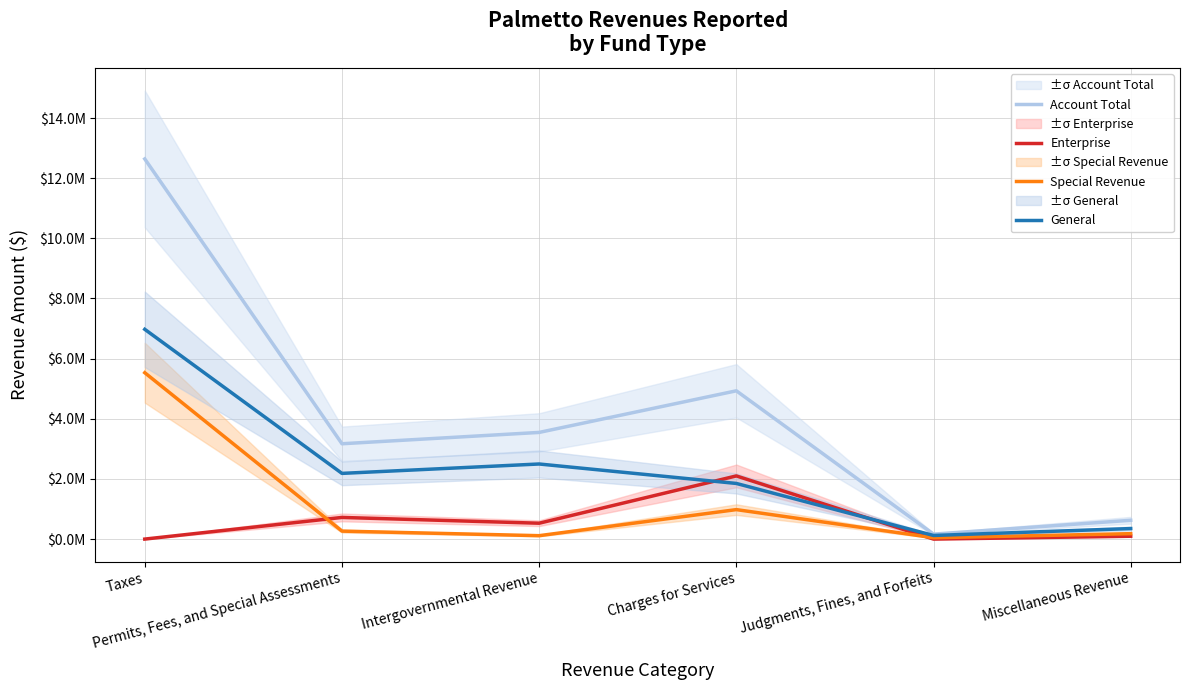

Reading right to left, list all the values displayed in this chart.

Account Total: 625000	165000	4930000	3546509	3169642	12639715
Enterprise: 95000	0	2100000	527589	719990	0
Special Revenue: 180000	45000	980000	113195	265151	5531489
General: 350000	120000	1850000	2496715	2184501	6974347